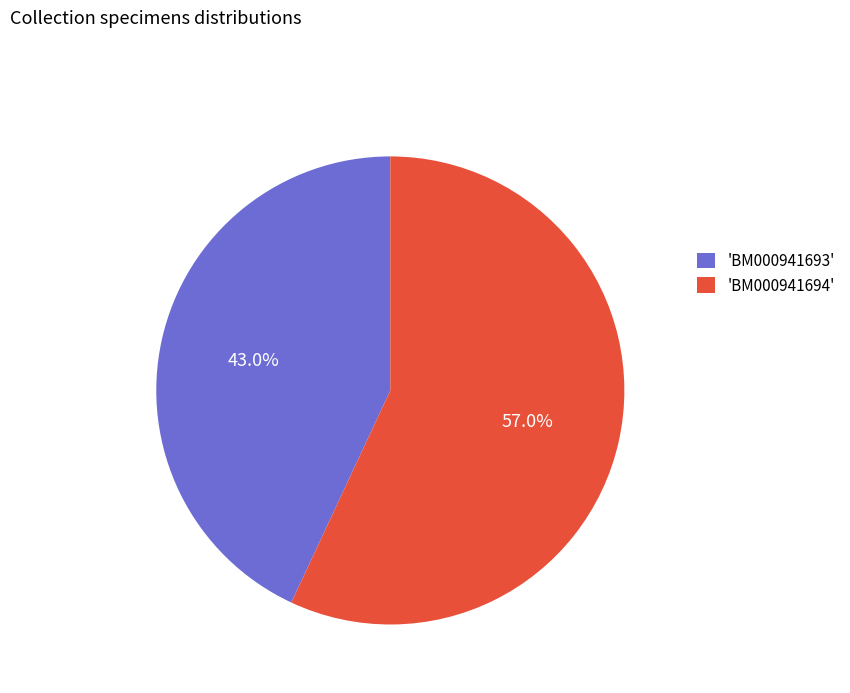

Do 'BM000941693' and 'BM000941694' together represent more than half of the pie?

Yes